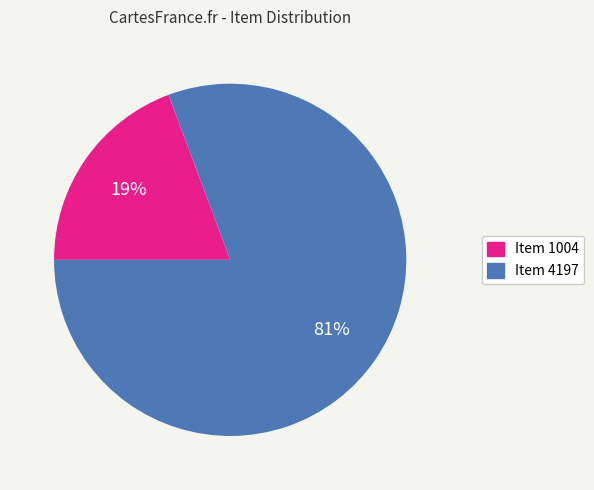

Which slice is the smallest?

Item 1004